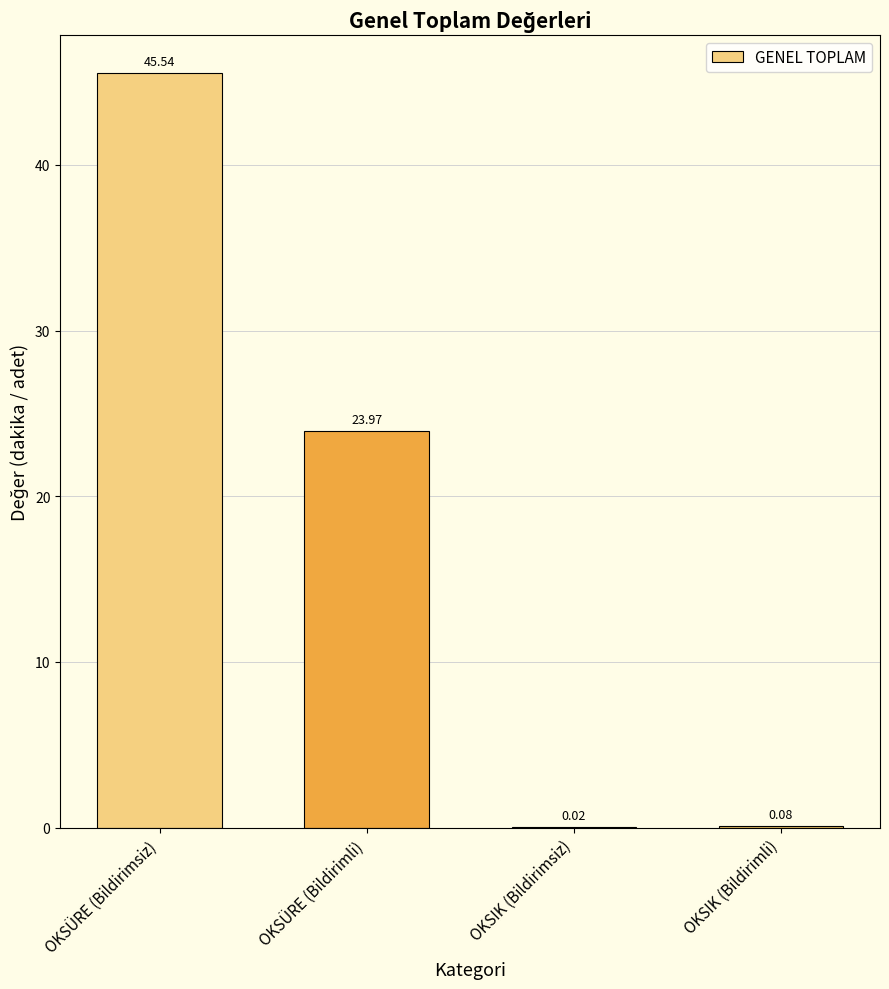

Which label corresponds to the largest value in the chart?

OKSÜRE (Bildirimsiz)